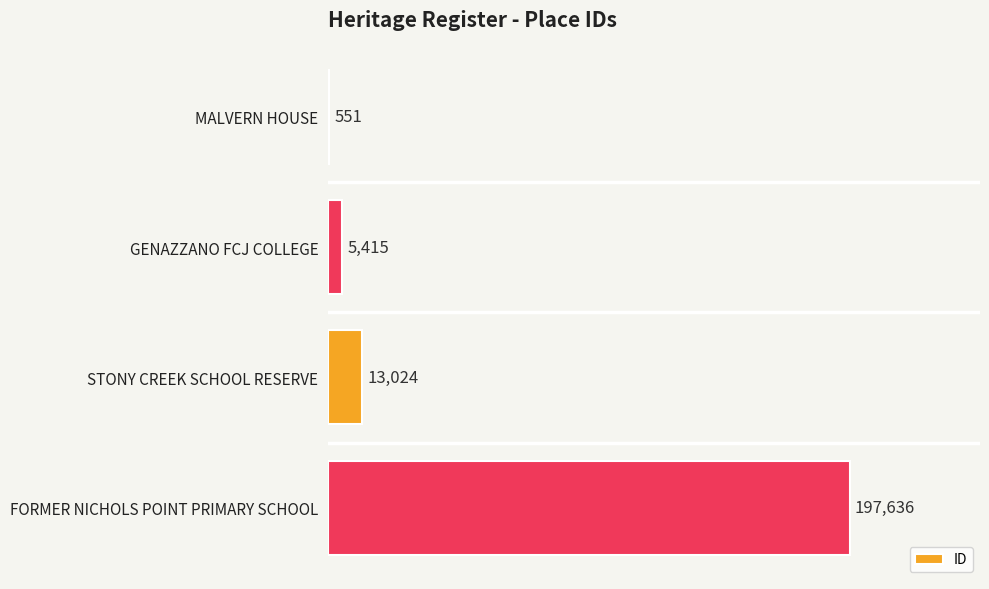

Which category has the highest value across all series?

FORMER NICHOLS POINT PRIMARY SCHOOL